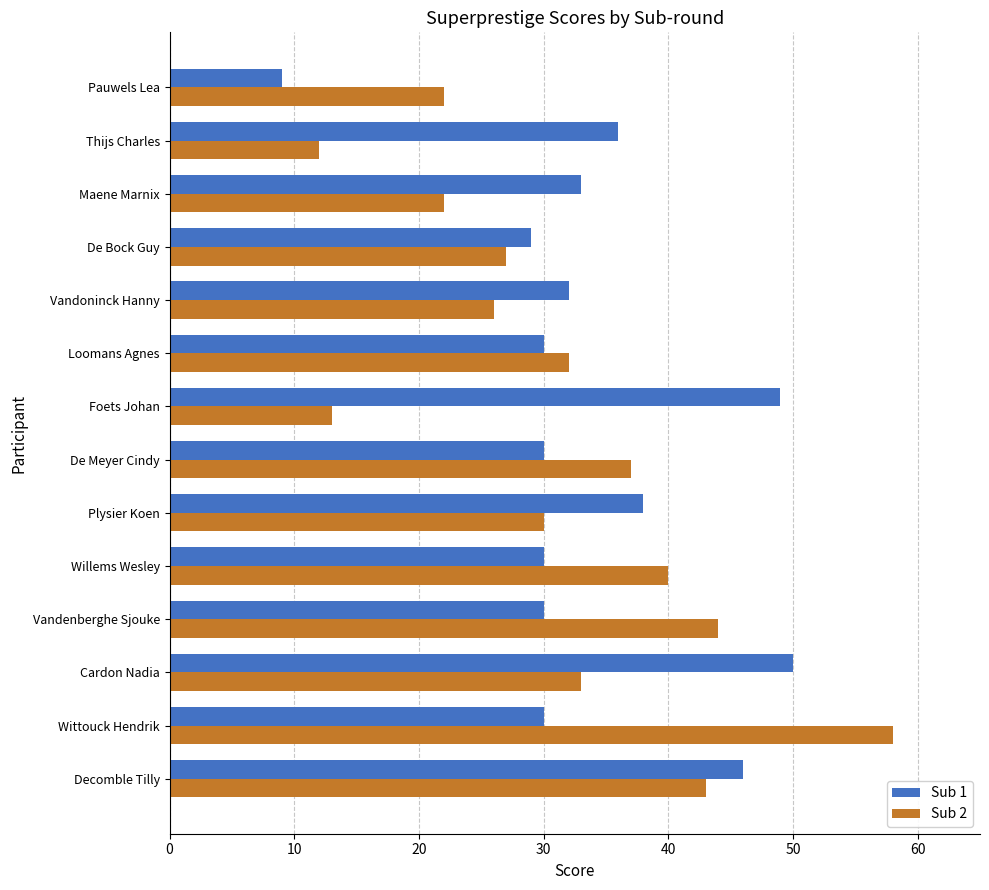

Rank the series by their maximum value, from lowest to highest.

Sub 1, Sub 2